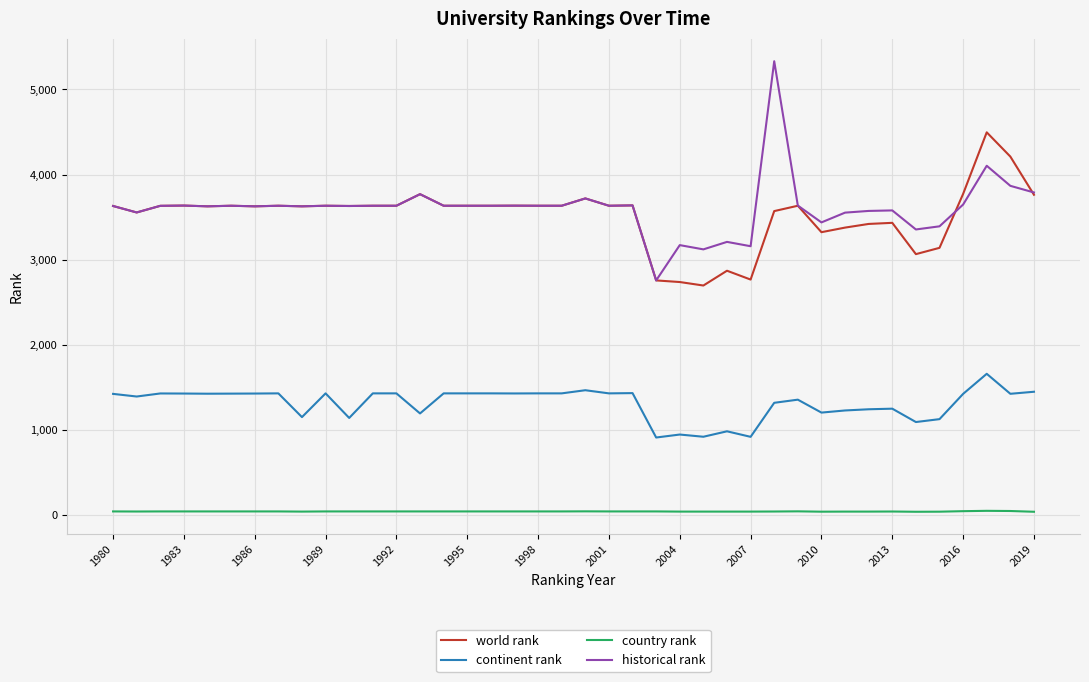

Which series has the largest range (max minus min)?

historical rank